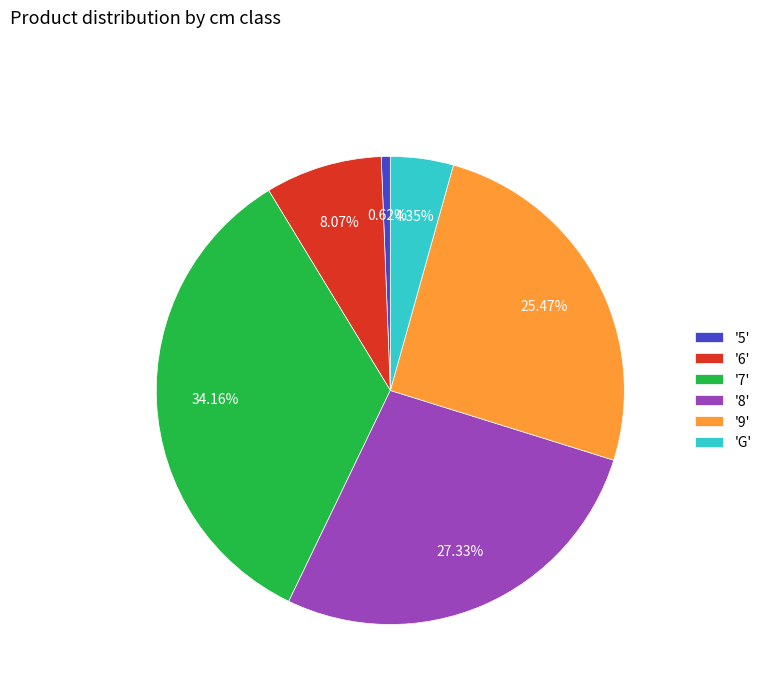

Rank the categories by value from highest to lowest.

'7', '8', '9', '6', 'G', '5'